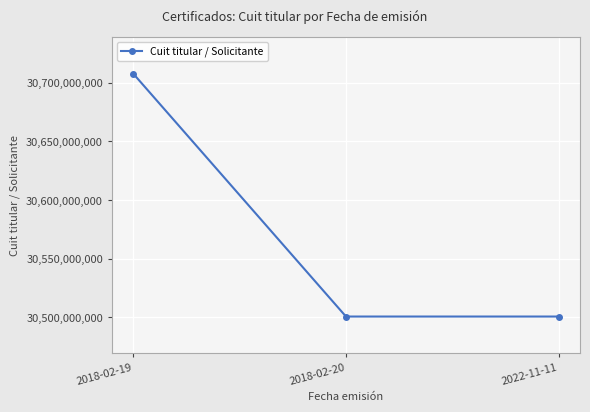

How many lines are shown in the chart?

1